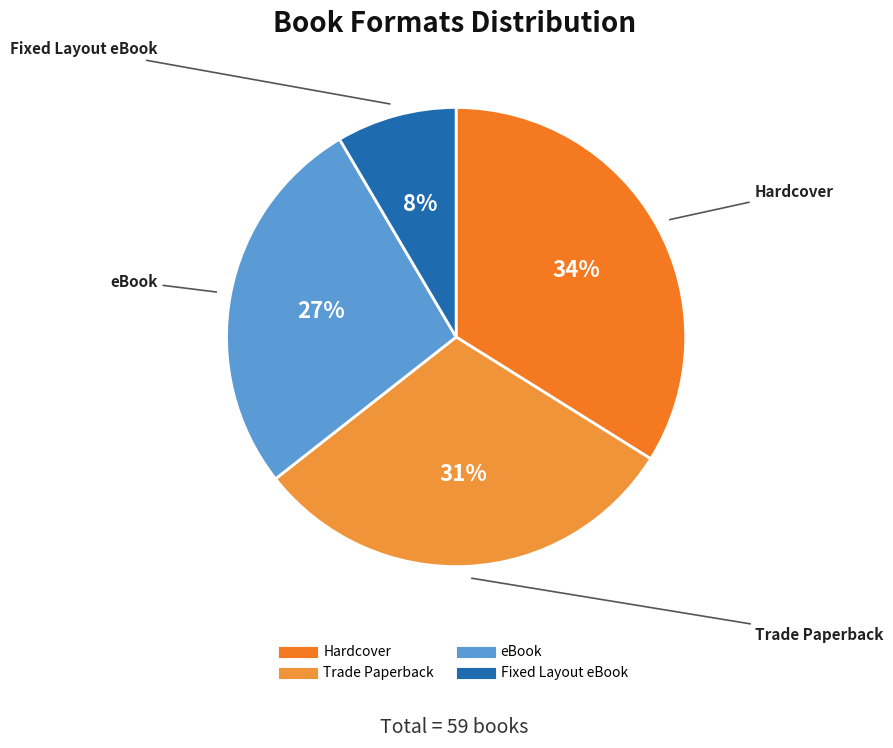

How many segments does this pie chart have?

4